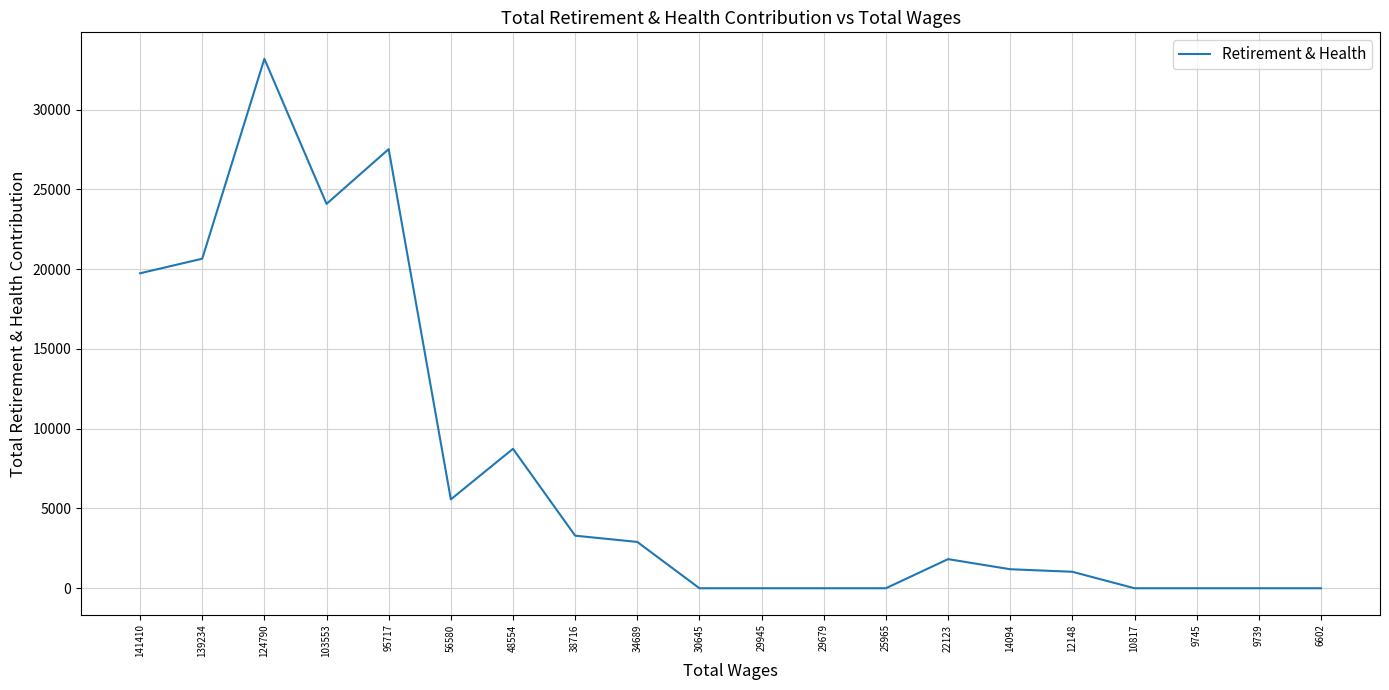

Which has a higher value, 48554 or 22123?

48554